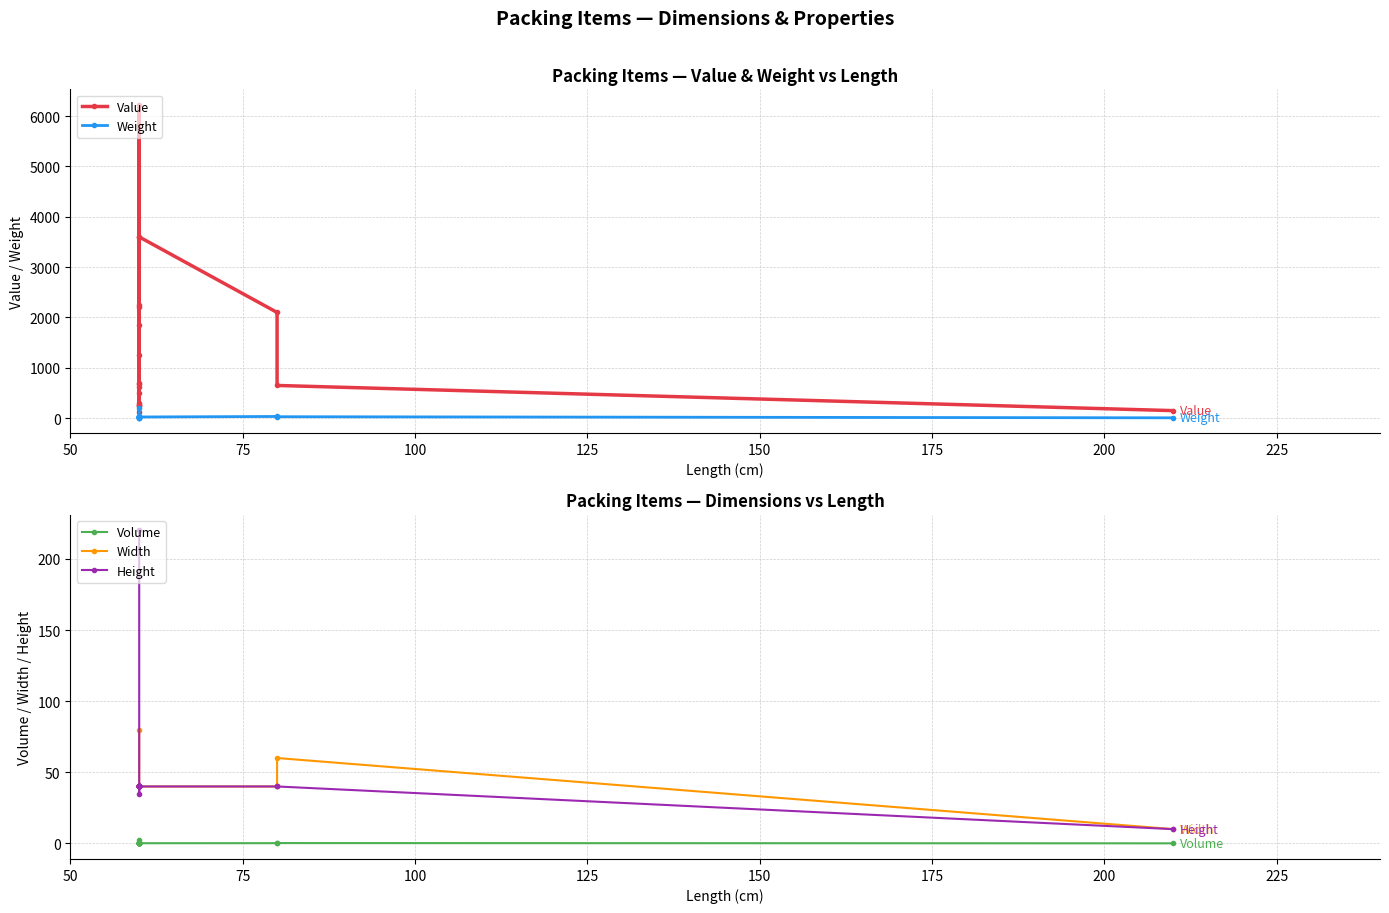

True or false: Value and Height cross at least once.

False